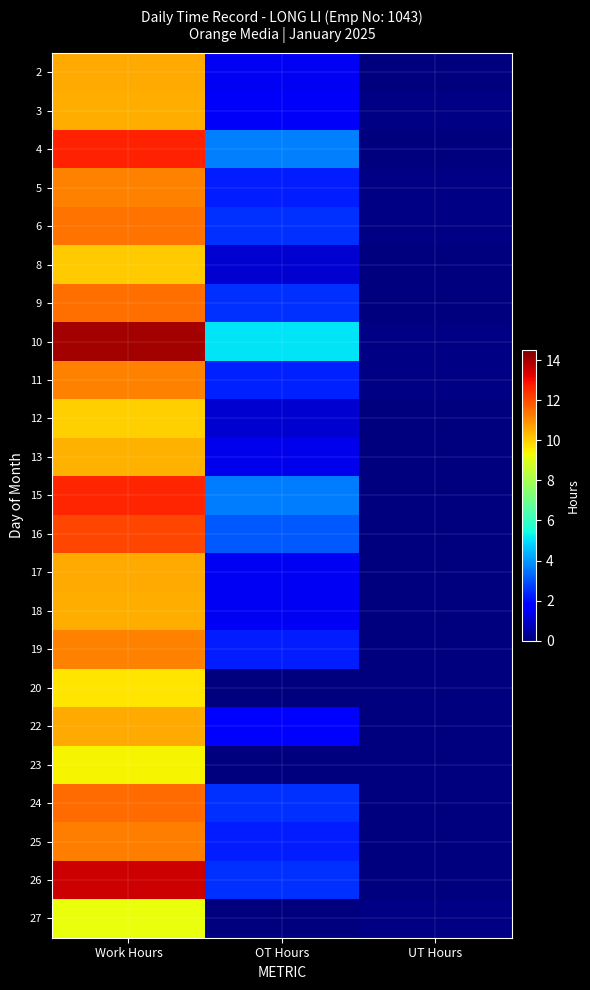

Reading right to left, what are all the values shown in this chart?

2: UT Hours=0.0	OT Hours=1.5	Work Hours=10.6
3: UT Hours=0.1	OT Hours=1.6	Work Hours=10.5
4: UT Hours=0.0	OT Hours=3.7	Work Hours=12.6
5: UT Hours=0.1	OT Hours=2.2	Work Hours=11.2
6: UT Hours=0.1	OT Hours=2.5	Work Hours=11.4
8: UT Hours=0.0	OT Hours=1.0	Work Hours=10.0
9: UT Hours=0.0	OT Hours=2.5	Work Hours=11.5
10: UT Hours=0.1	OT Hours=5.1	Work Hours=14.0
11: UT Hours=0.1	OT Hours=2.3	Work Hours=11.2
12: UT Hours=0.0	OT Hours=1.0	Work Hours=10.0
13: UT Hours=0.0	OT Hours=1.4	Work Hours=10.5
15: UT Hours=0.0	OT Hours=3.6	Work Hours=12.6
16: UT Hours=0.0	OT Hours=3.1	Work Hours=12.1
17: UT Hours=0.0	OT Hours=1.5	Work Hours=10.6
18: UT Hours=0.0	OT Hours=1.5	Work Hours=10.5
19: UT Hours=0.0	OT Hours=2.2	Work Hours=11.2
20: UT Hours=0.0	OT Hours=0.0	Work Hours=9.7
22: UT Hours=0.0	OT Hours=1.6	Work Hours=10.6
23: UT Hours=0.0	OT Hours=0.0	Work Hours=9.4
24: UT Hours=0.0	OT Hours=2.5	Work Hours=11.5
25: UT Hours=0.0	OT Hours=2.2	Work Hours=11.2
26: UT Hours=0.0	OT Hours=2.5	Work Hours=13.5
27: UT Hours=0.1	OT Hours=0.0	Work Hours=9.2